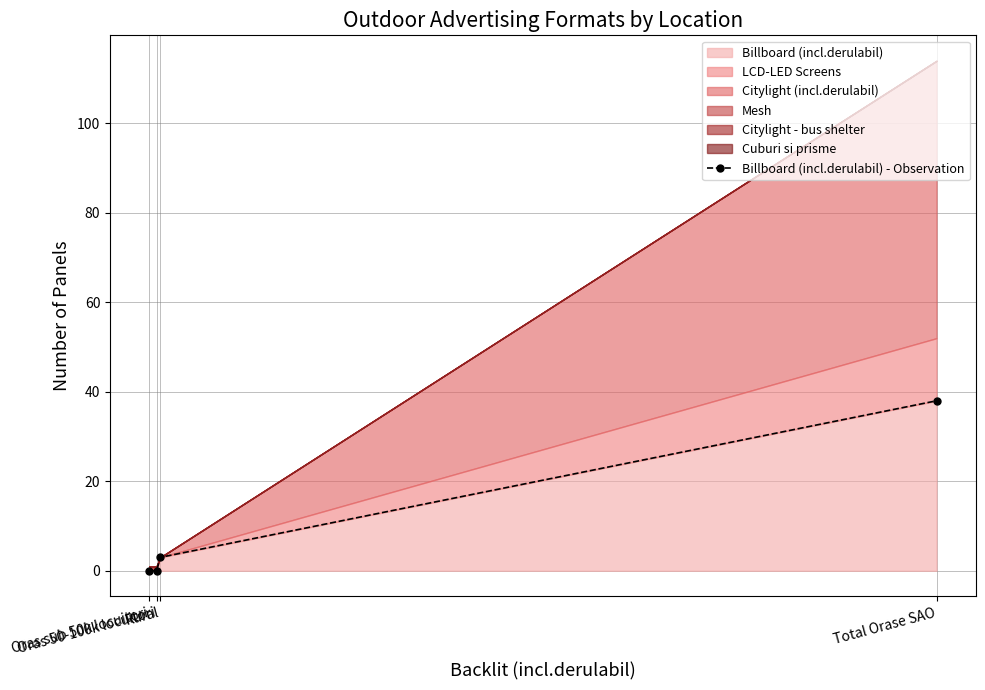

Which has a higher value, Total Orase SAO or Oras 50-100k locuitori?

Total Orase SAO